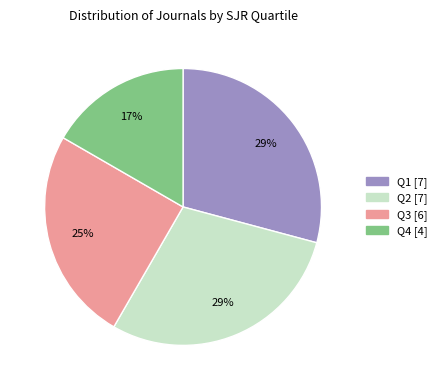

To the nearest percent, what is the combined percentage of Q2 and Q3?

54%